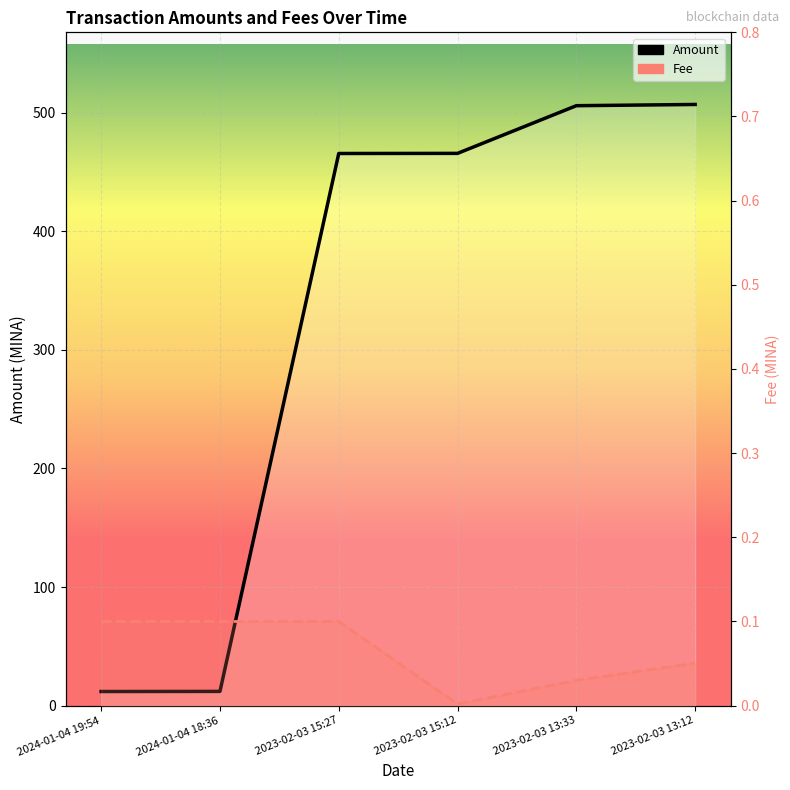

True or false: Amount has more than 1 interior local peaks.

False